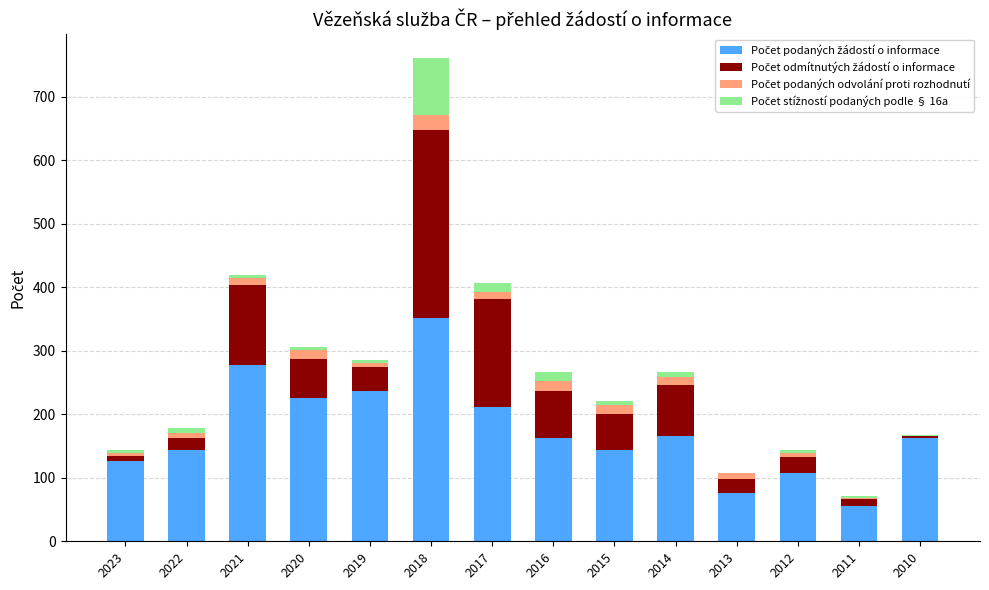

What is the total value across all series at 2018?

760